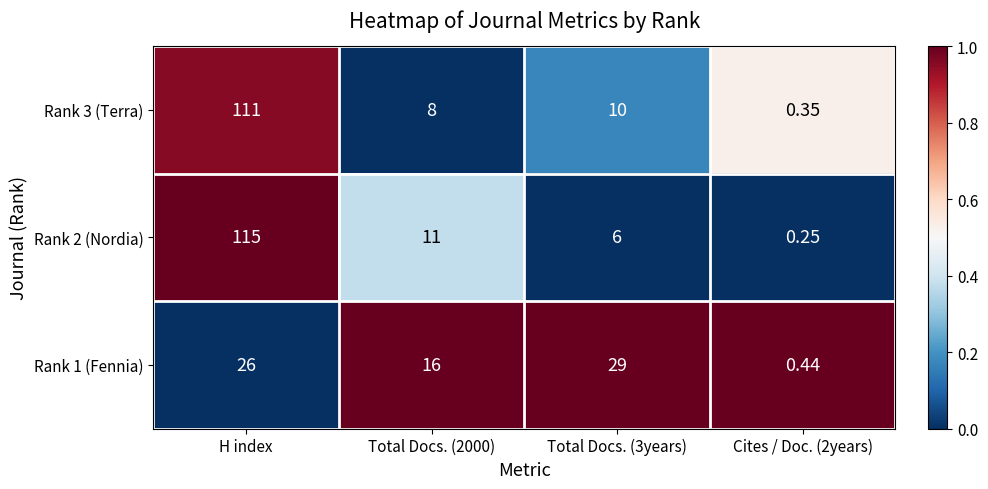

How many categories are shown in the chart?

4